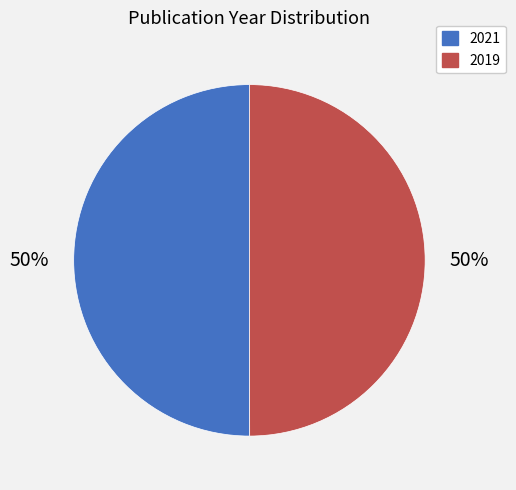

The 2019 slice represents 50% of the pie. True or false?

True